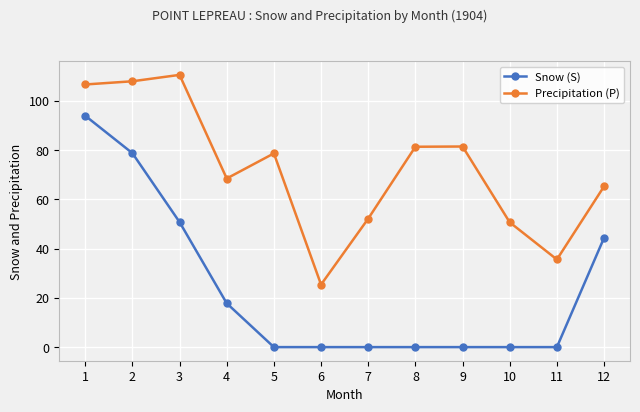

What is the sum of the Precipitation (P) values at 1 and 4?

175.2